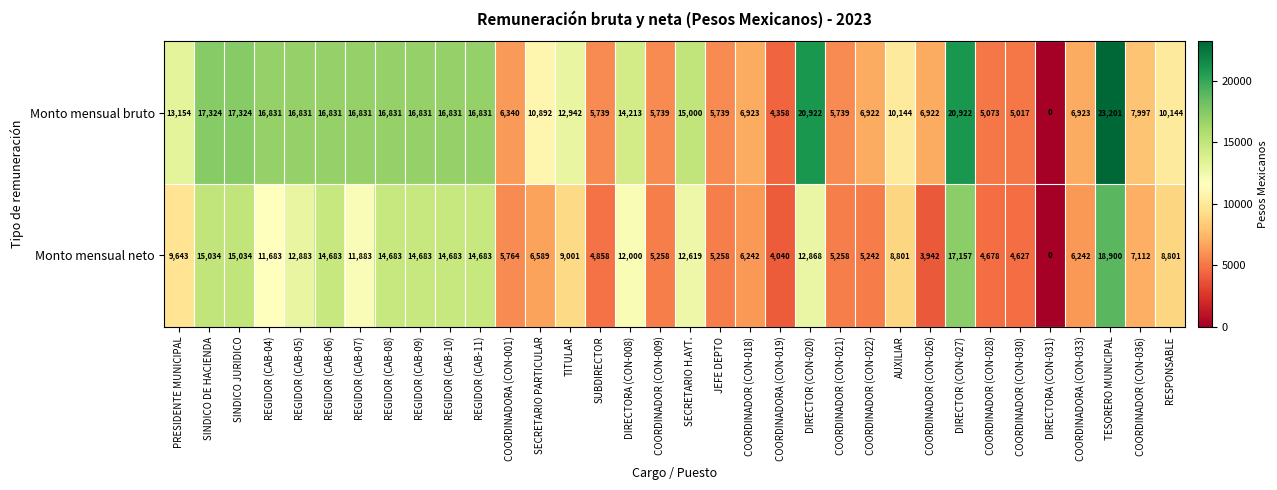

What is the sum of the Monto mensual bruto values at COORDINADOR (CON-022) and REGIDOR (CAB-04)?

23753